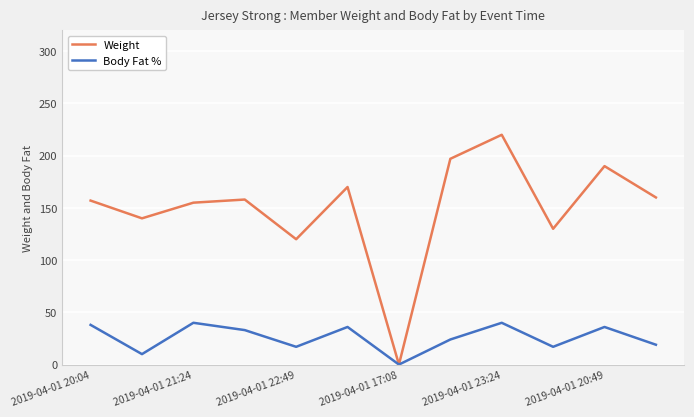

What is the maximum value for Body Fat %?

40